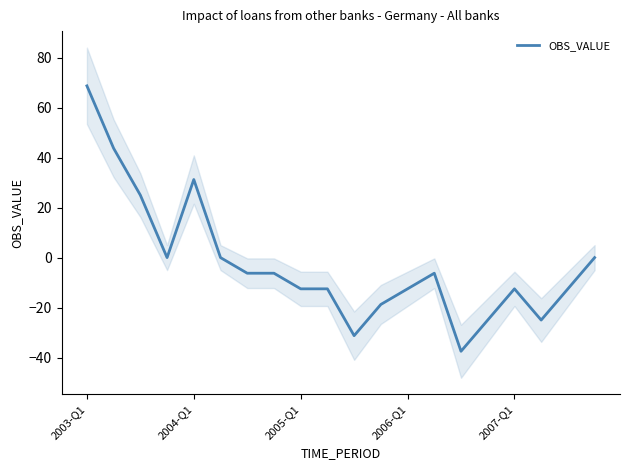

The chart shows a value of -31.2 at 10. True or false?

True